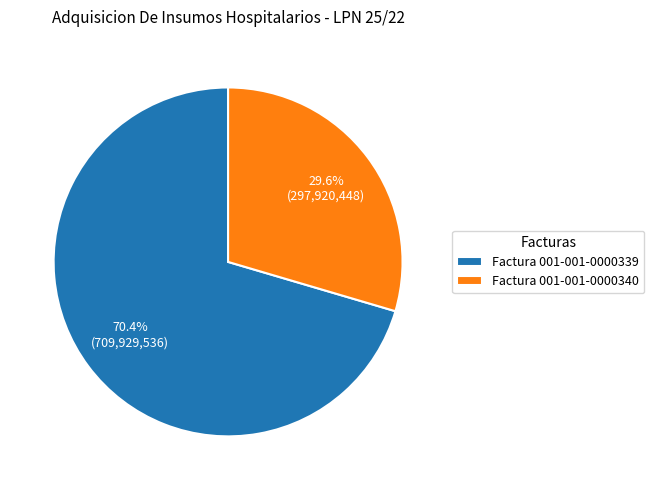

How many segments does this pie chart have?

2